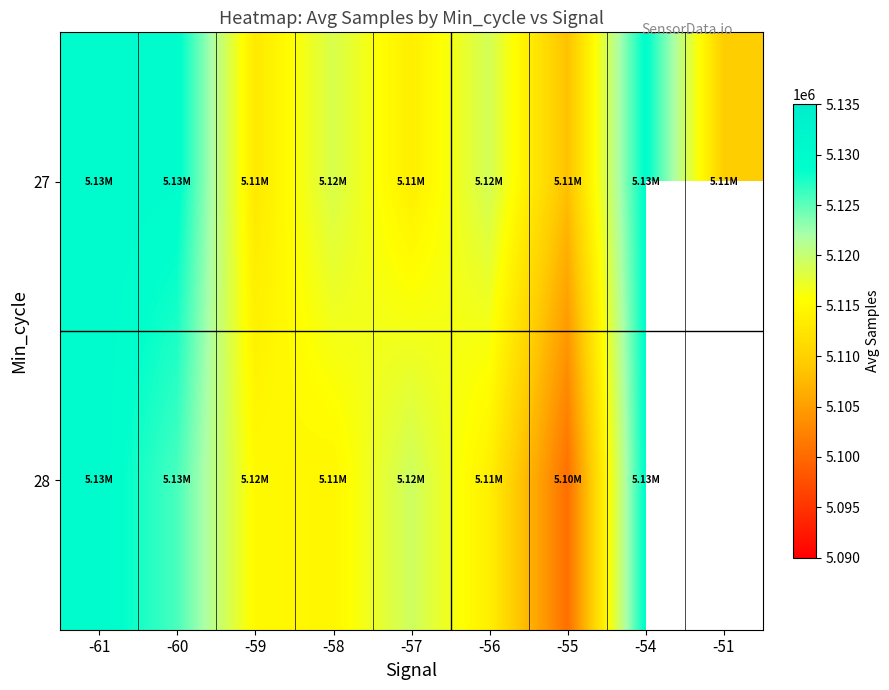

The 28 series shows 2467532.9 at -59. True or false?

False